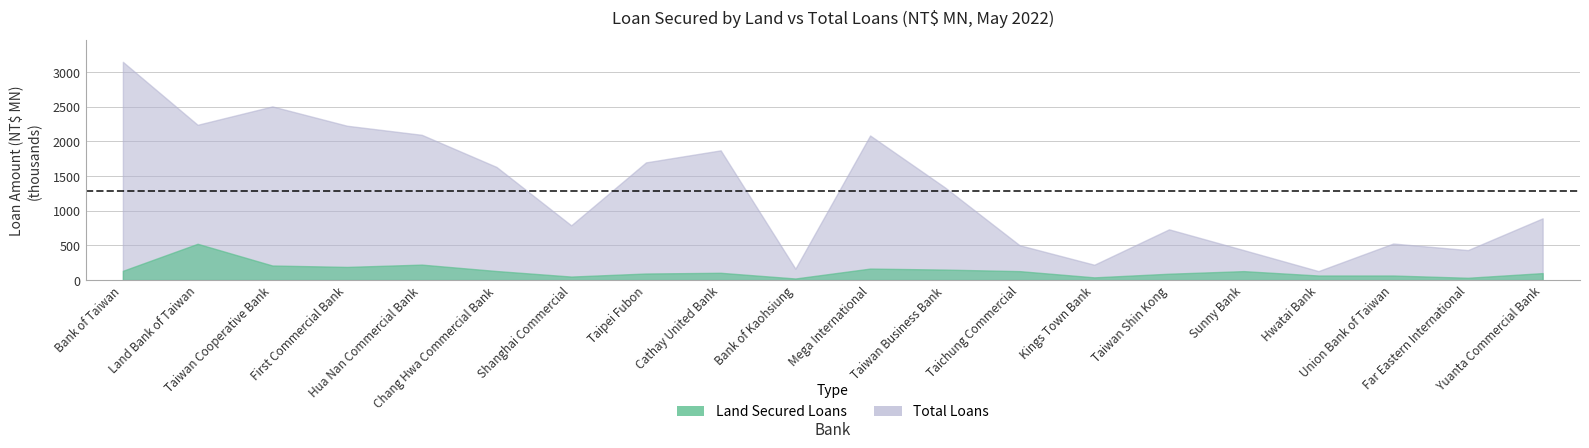

In Land Secured Loans, how many points are lower than both neighbors (excluding endpoints)?

5